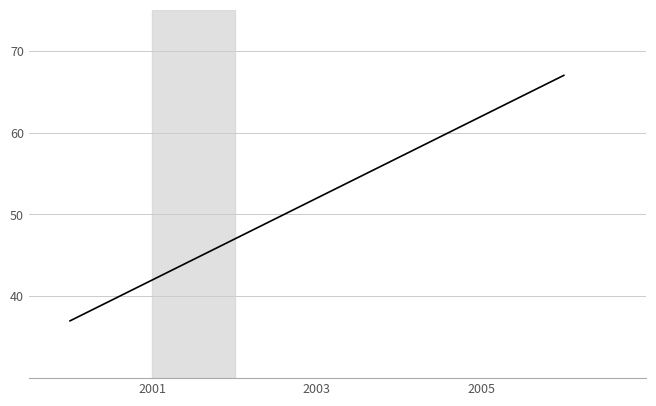

What is the difference between the maximum and minimum values?

30